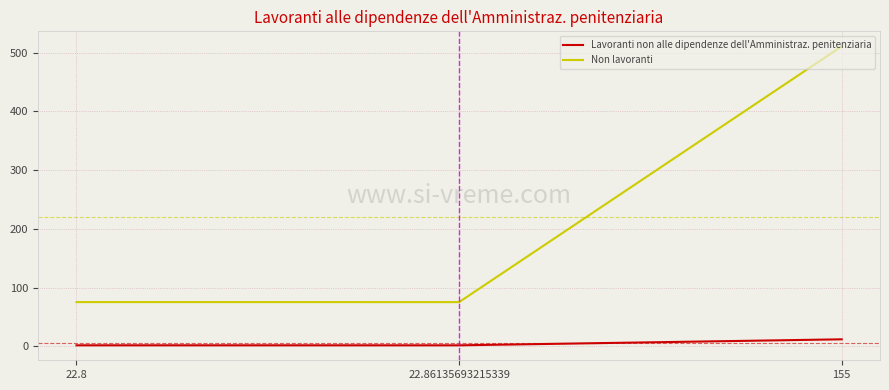

What is the average value of the Lavoranti non alle dipendenze dell'Amministraz. penitenziaria series?

5.2